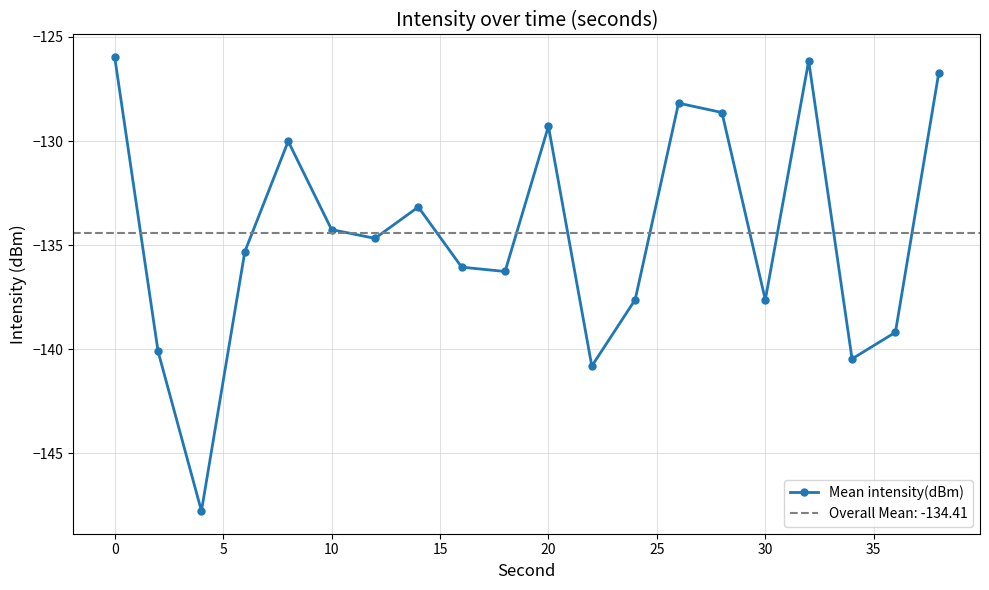

What is the lowest value of the Mean intensity(dBm) series?

-147.8